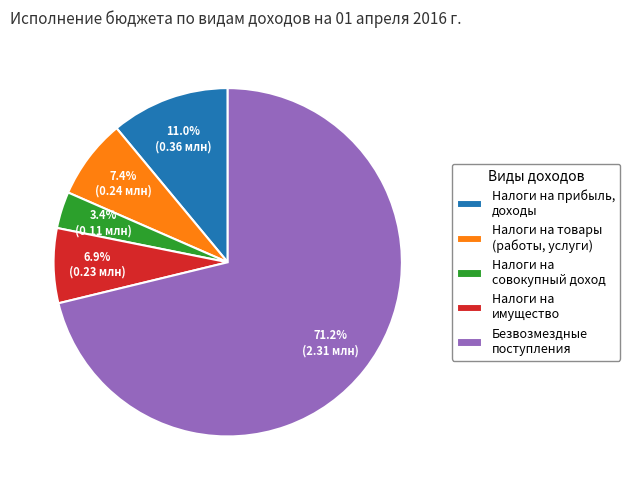

Approximately how many times larger is the value at Безвозмездные поступления compared to Налоги на товары (работы, услуги)?

9.6